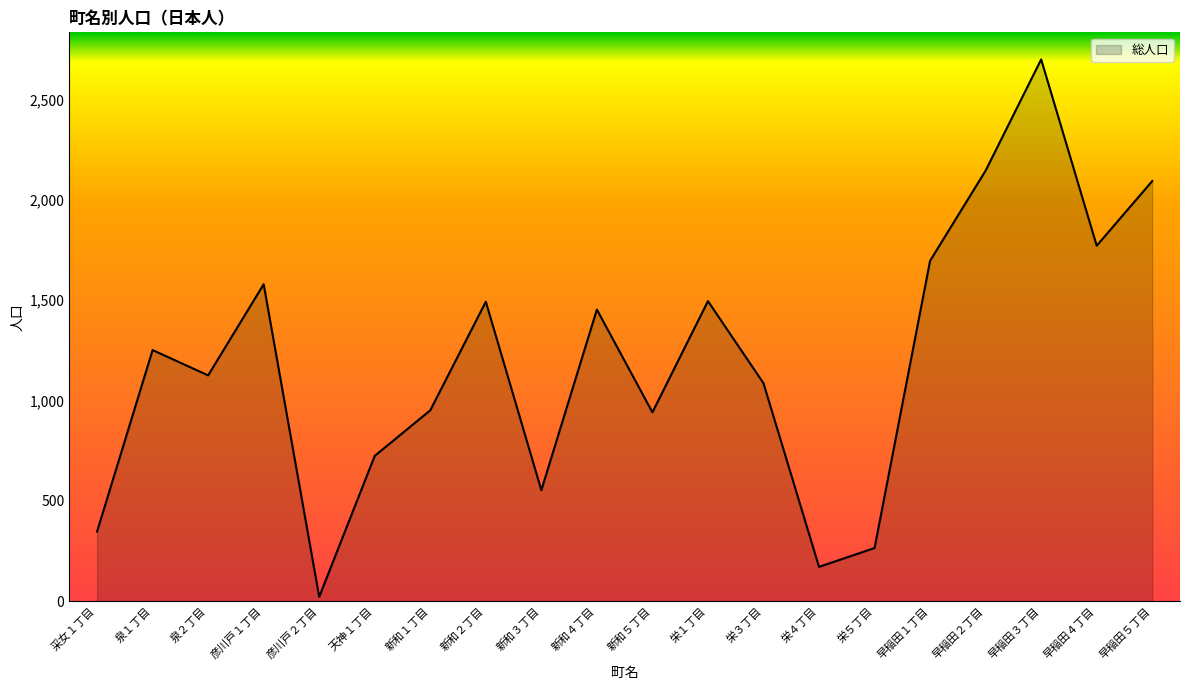

What is the difference between the maximum and minimum values?

2677